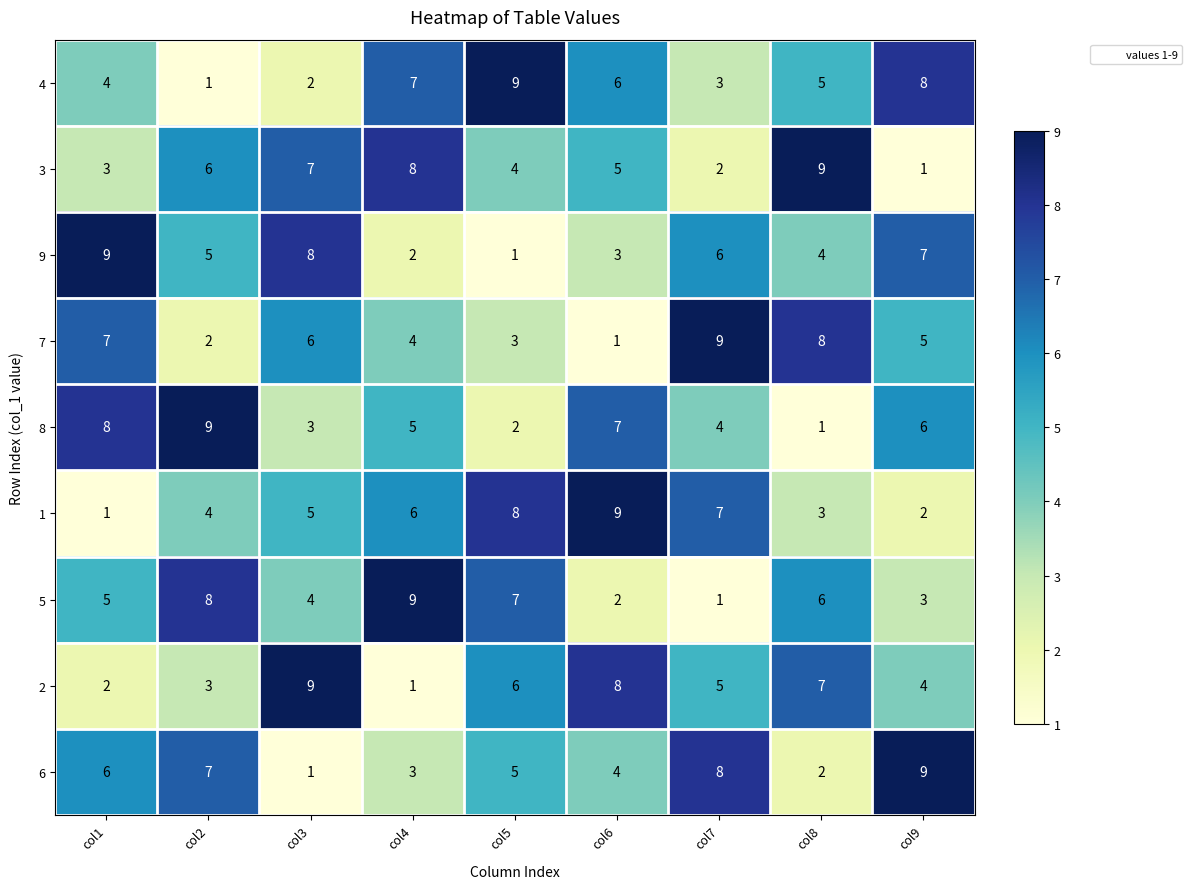

What is the total value across all series at col6?

45